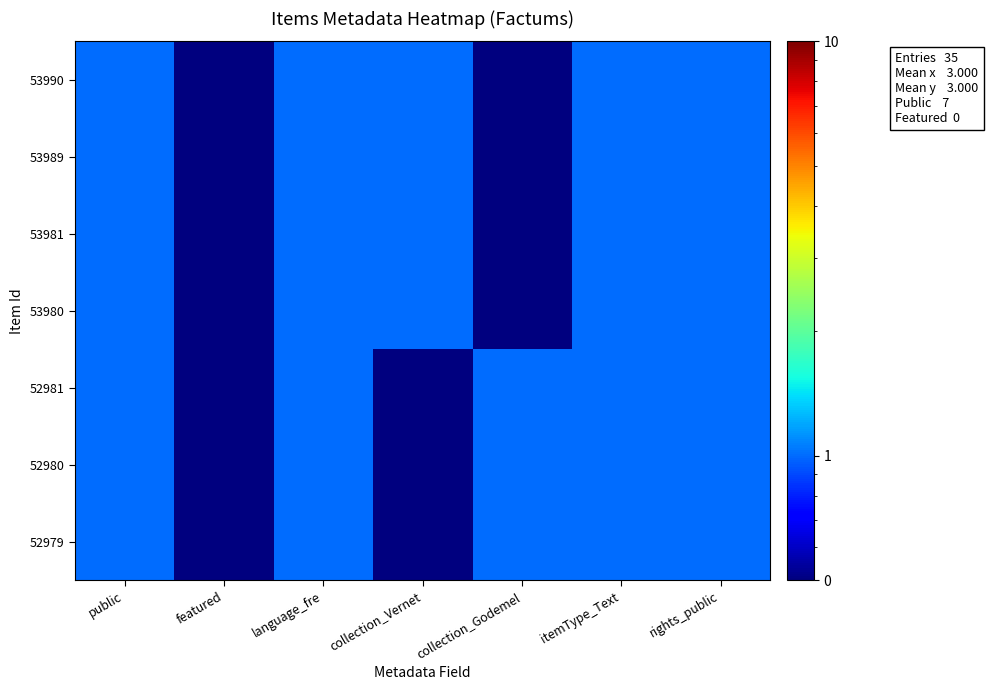

Reading left to right, extract all data points from this chart.

53990: public=1.0	featured=0.5	language_fre=1.0	collection_Vernet=1.0	collection_Godemel=0.5	itemType_Text=1.0	rights_public=1.0
53989: public=1.0	featured=0.5	language_fre=1.0	collection_Vernet=1.0	collection_Godemel=0.5	itemType_Text=1.0	rights_public=1.0
53981: public=1.0	featured=0.5	language_fre=1.0	collection_Vernet=1.0	collection_Godemel=0.5	itemType_Text=1.0	rights_public=1.0
53980: public=1.0	featured=0.5	language_fre=1.0	collection_Vernet=1.0	collection_Godemel=0.5	itemType_Text=1.0	rights_public=1.0
52981: public=1.0	featured=0.5	language_fre=1.0	collection_Vernet=0.5	collection_Godemel=1.0	itemType_Text=1.0	rights_public=1.0
52980: public=1.0	featured=0.5	language_fre=1.0	collection_Vernet=0.5	collection_Godemel=1.0	itemType_Text=1.0	rights_public=1.0
52979: public=1.0	featured=0.5	language_fre=1.0	collection_Vernet=0.5	collection_Godemel=1.0	itemType_Text=1.0	rights_public=1.0